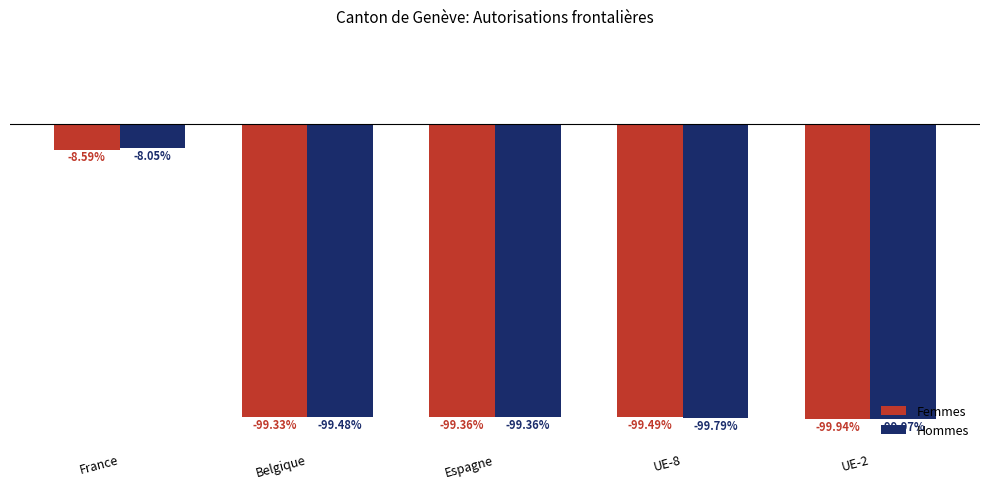

At which label is Hommes closest to -54?

Espagne